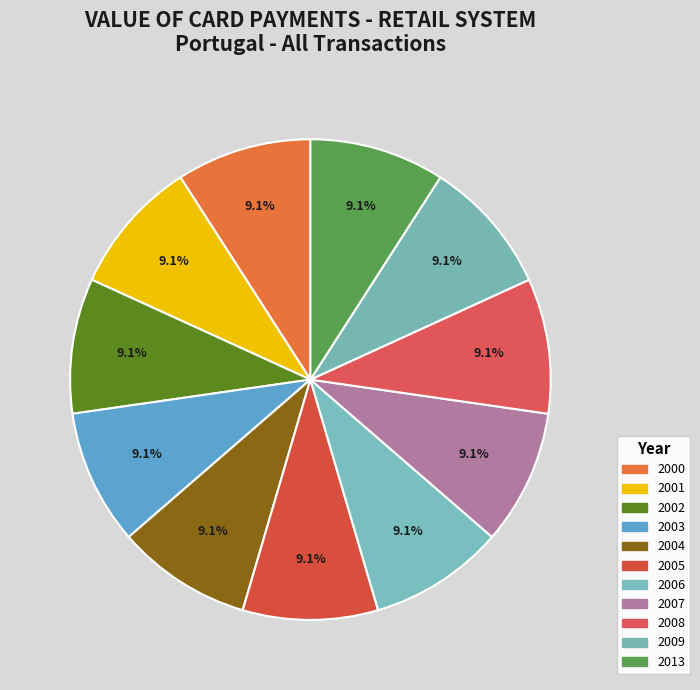

Is 2001 the majority of the pie?

No